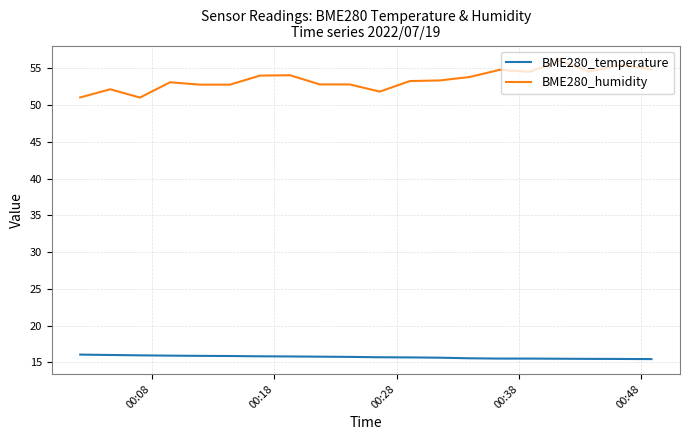

Which series has the largest total across all categories?

BME280_humidity